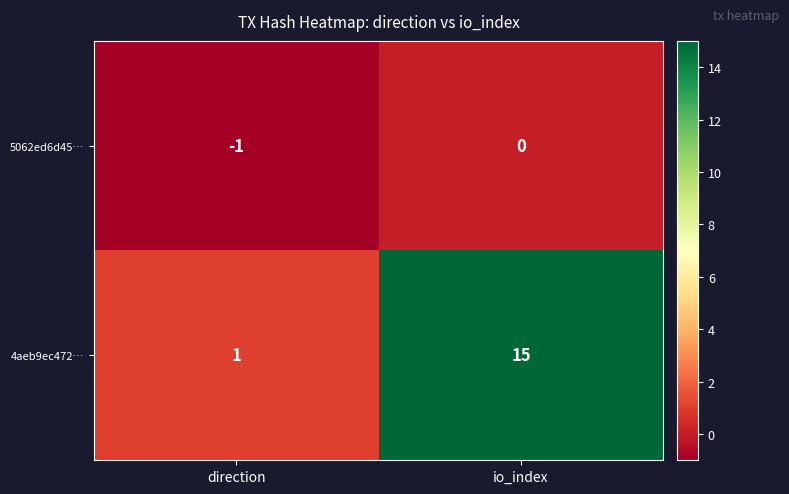

List the series in order of their overall mean, lowest first.

5062ed6d45…, 4aeb9ec472…